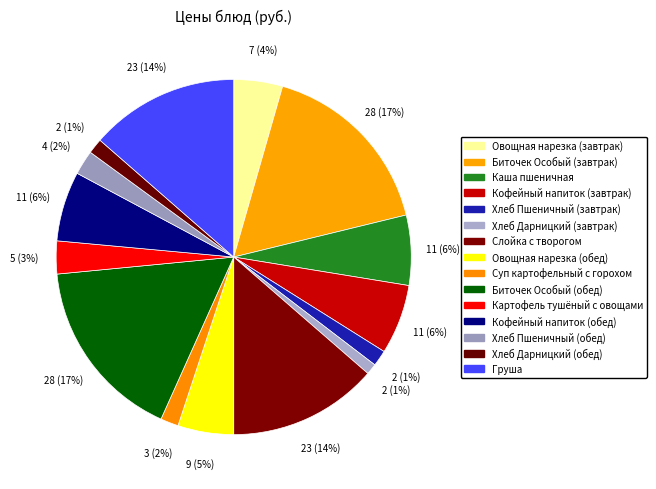

To the nearest percent, what is the average slice percentage?

7%